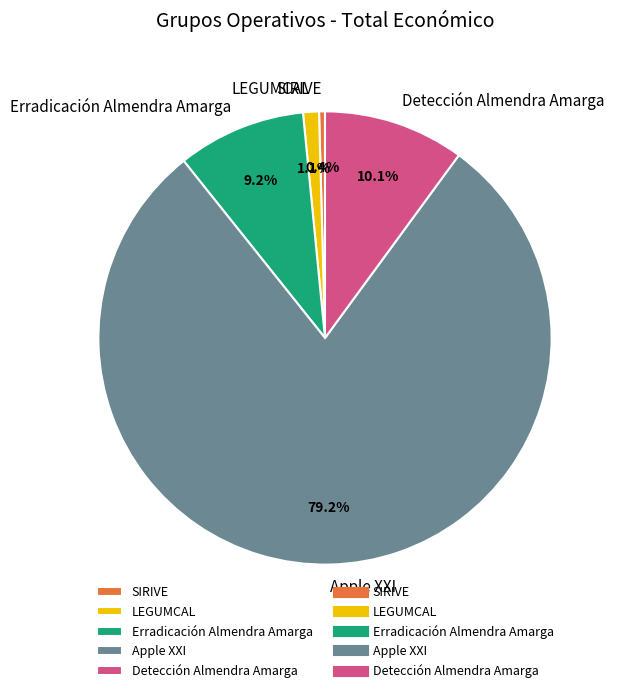

Approximately how many times larger is the value at Apple XXI compared to SIRIVE?

188.2